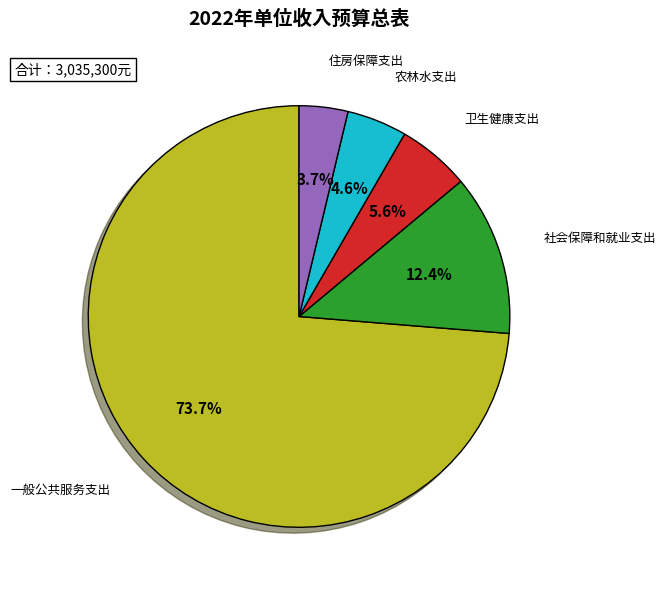

Is there a majority slice in this chart?

Yes